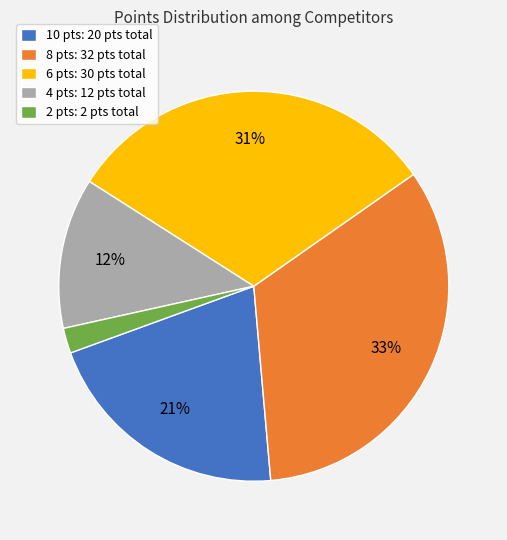

To the nearest percent, what is the average slice percentage?

20%